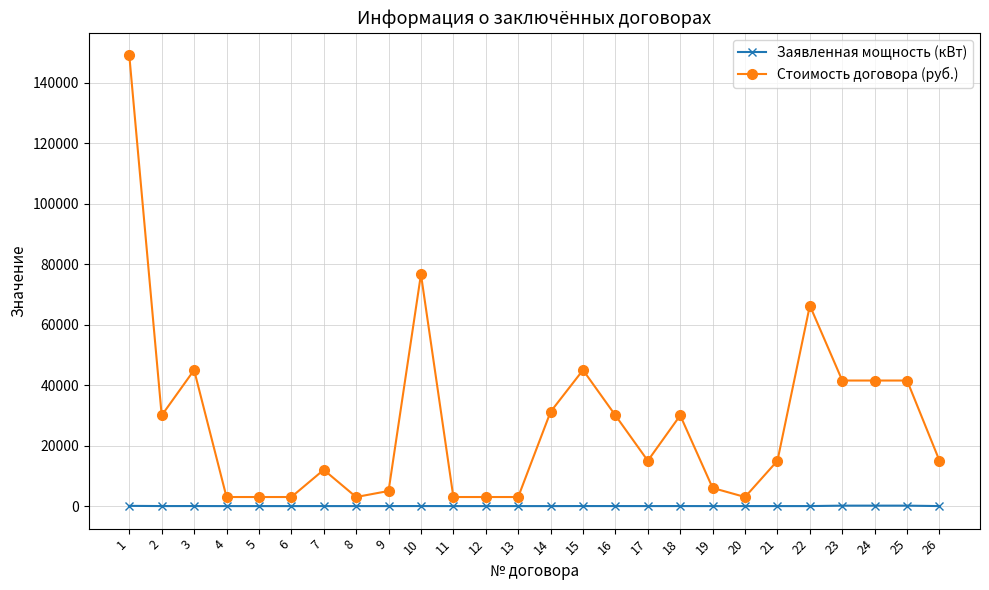

Which series has the largest range (max minus min)?

Стоимость договора (руб.)